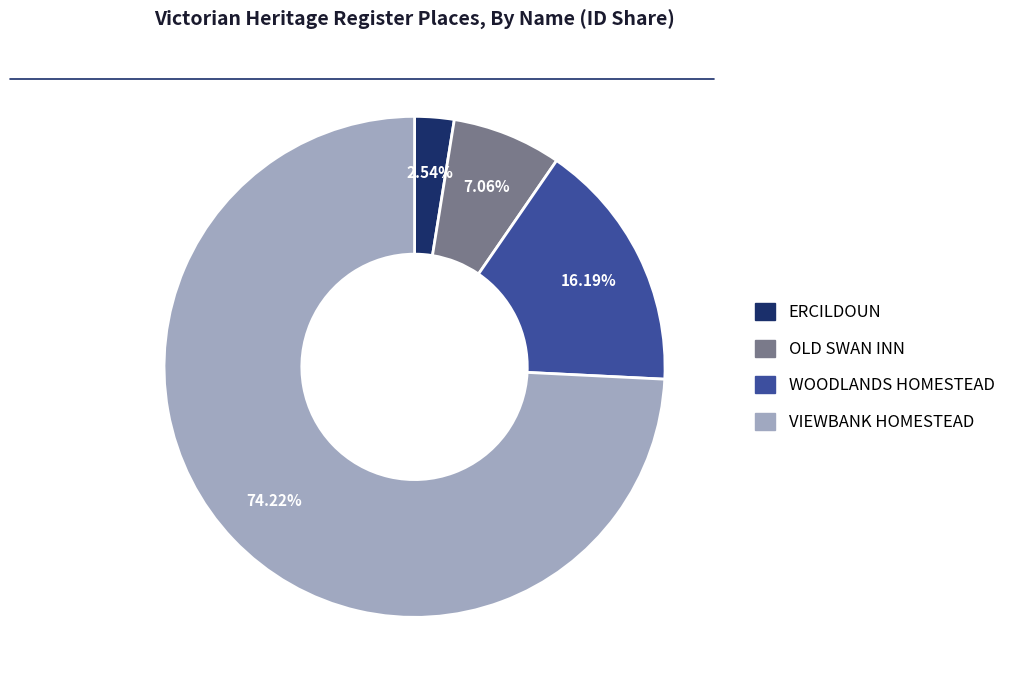

How many slices are in this pie chart?

4